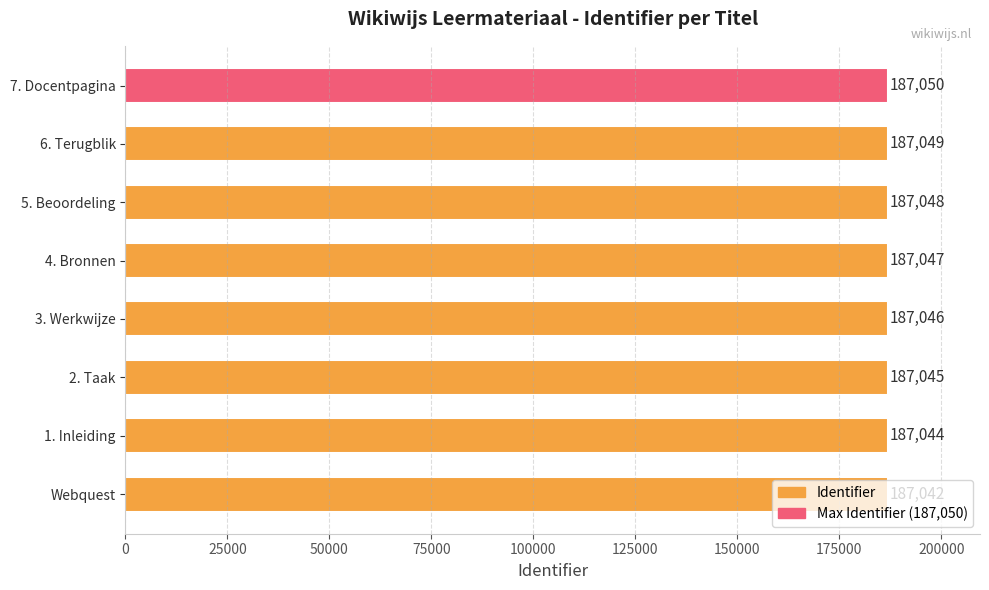

Approximately how many times larger is the value at 1. Inleiding compared to 6. Terugblik?

1.0